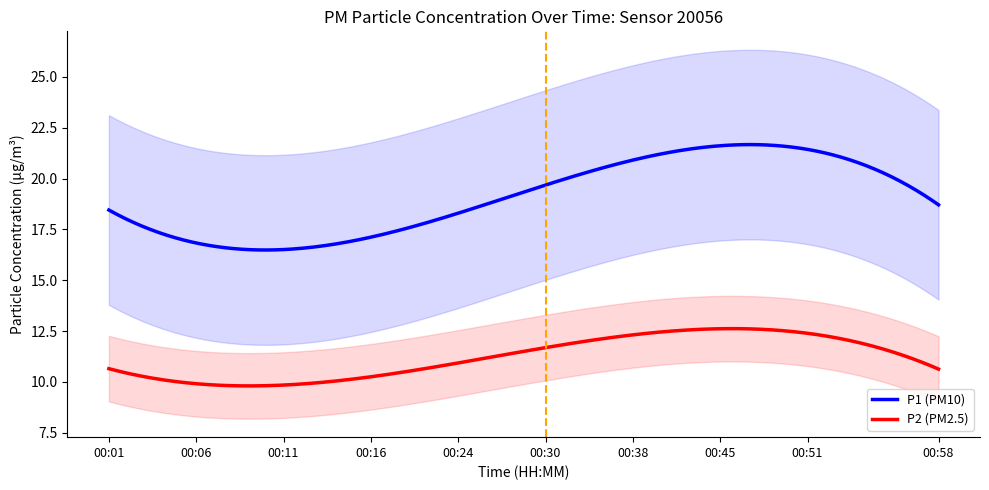

What is the sum of the P2 values at 00:48 and 00:08?

22.5